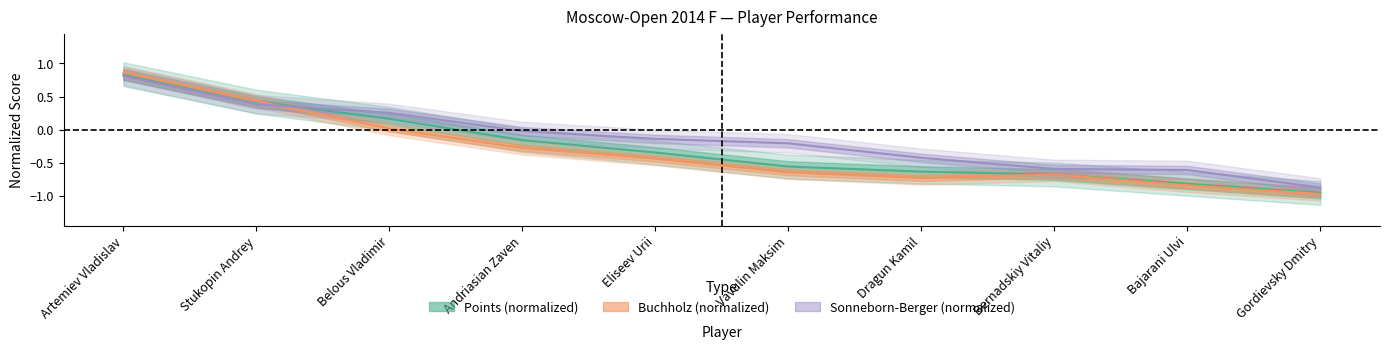

Between Dragun Kamil and Bajarani Ulvi, which is larger?

Dragun Kamil